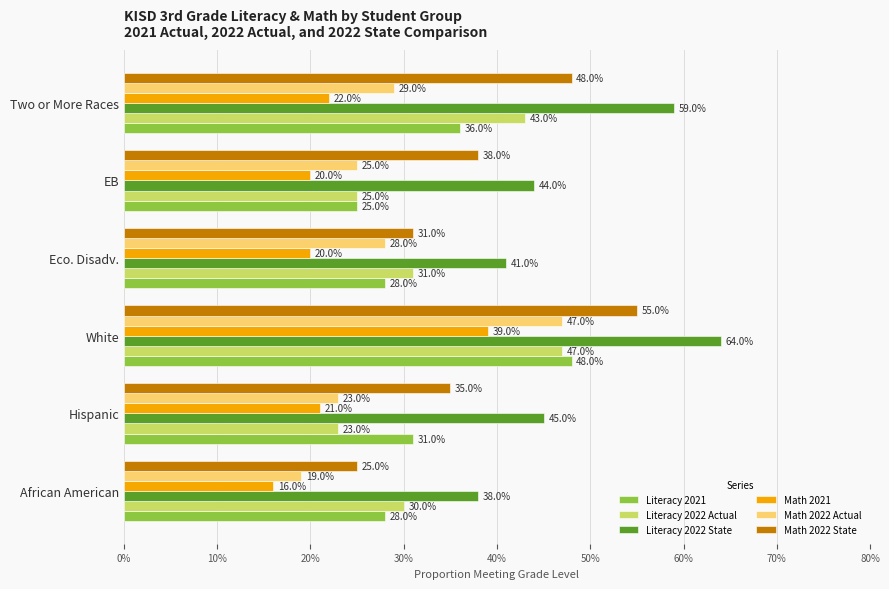

What are all the series names shown in the legend?

Literacy 2021, Literacy 2022 Actual, Literacy 2022 State, Math 2021, Math 2022 Actual, Math 2022 State